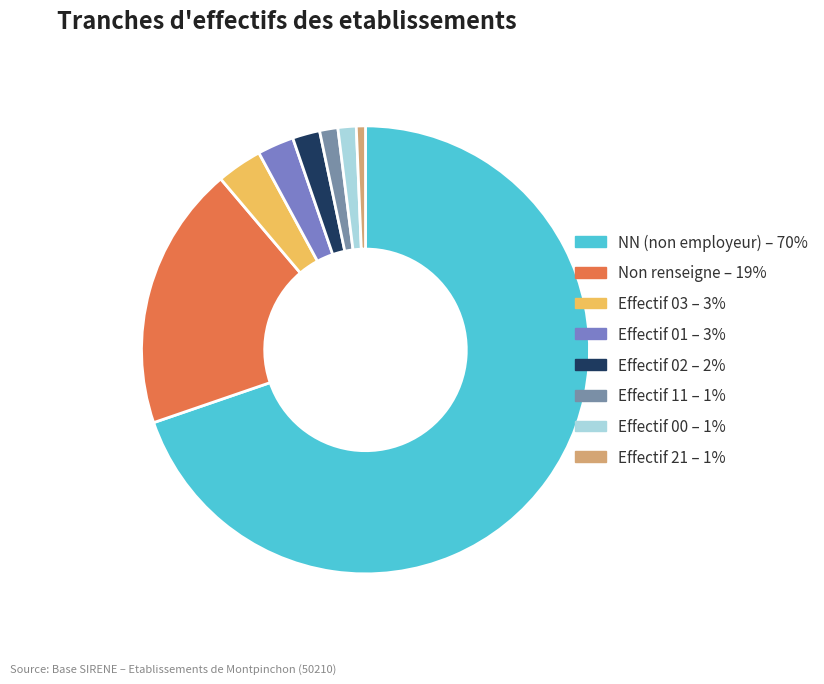

Count the number of slices in the pie.

8